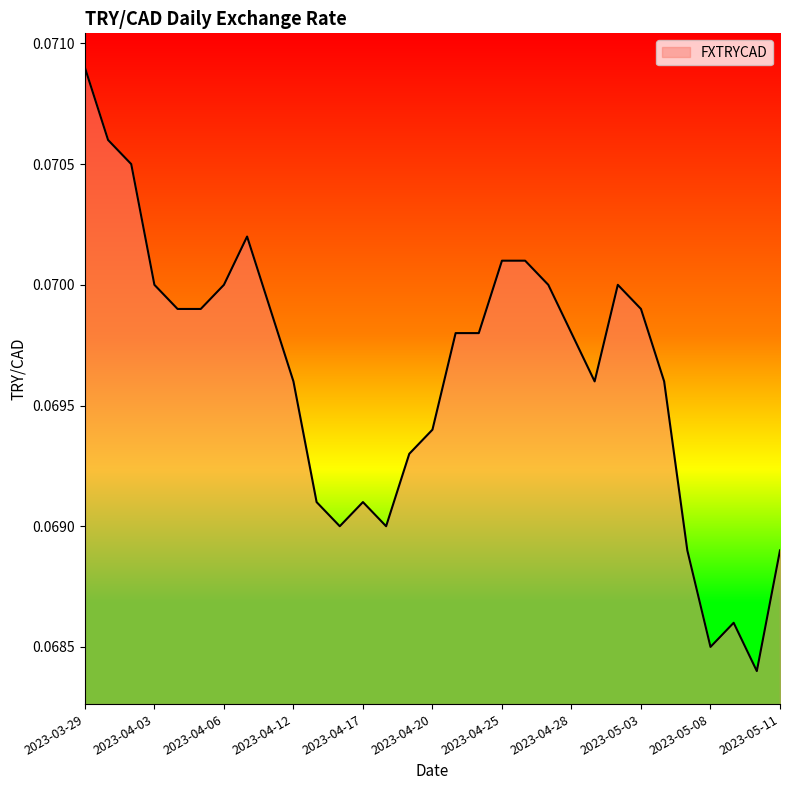

List the labels in order of value, largest first.

2023-03-29, 2023-03-30, 2023-03-31, 2023-04-10, 2023-04-25, 2023-04-26, 2023-04-03, 2023-04-06, 2023-04-27, 2023-05-02, 2023-04-04, 2023-04-05, 2023-04-11, 2023-05-03, 2023-04-21, 2023-04-24, 2023-04-28, 2023-04-12, 2023-05-01, 2023-05-04, 2023-04-20, 2023-04-19, 2023-04-13, 2023-04-17, 2023-04-14, 2023-04-18, 2023-05-05, 2023-05-11, 2023-05-09, 2023-05-08, 2023-05-10